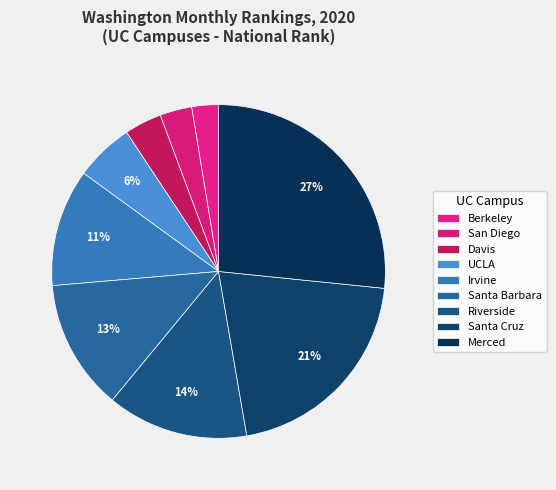

True or false: San Diego accounts for 1% of the total.

False